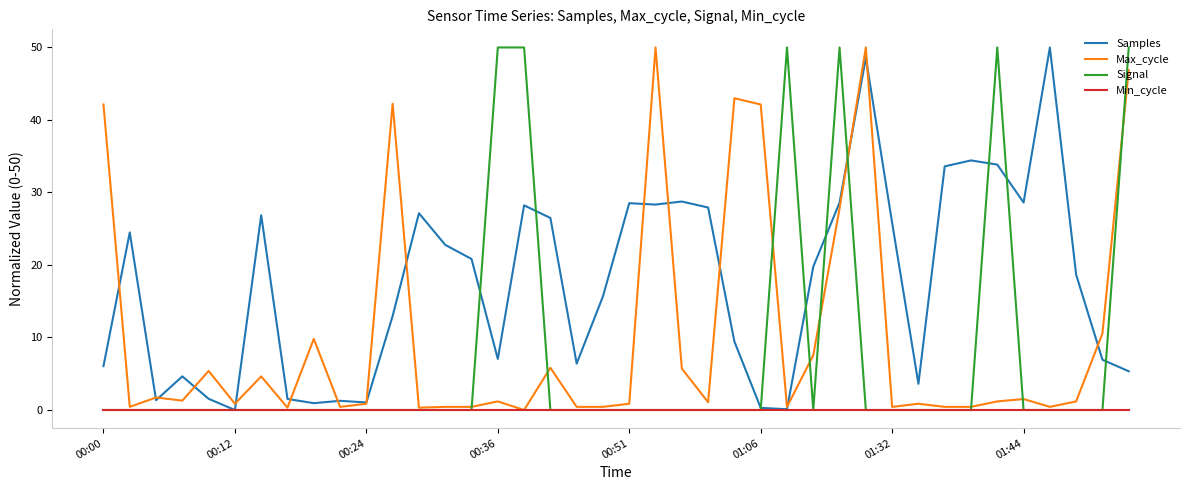

What is the highest value of the Signal series?

50.0